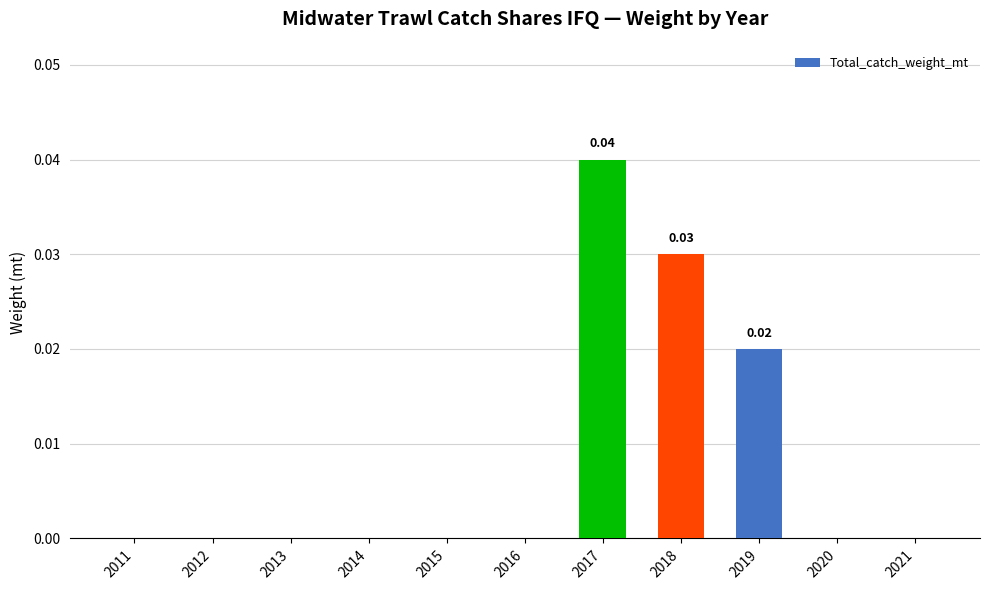

Are the bars horizontal?

No